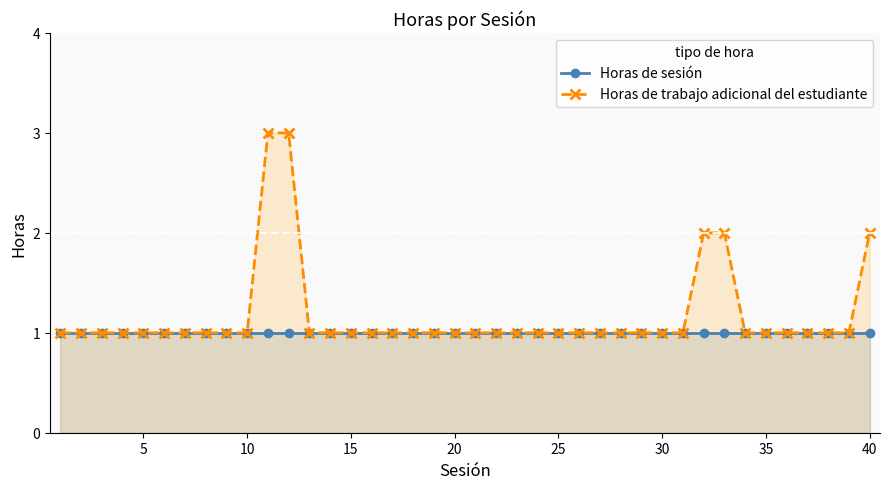

Reading left to right, transcribe all the data shown in this chart.

Horas de sesión: 1	1	1	1	1	1	1	1	1	1	1	1	1	1	1	1	1	1	1	1	1	1	1	1	1	1	1	1	1	1	1	1	1	1	1	1	1	1	1	1
Horas de trabajo adicional del estudiante: 1	1	1	1	1	1	1	1	1	1	3	3	1	1	1	1	1	1	1	1	1	1	1	1	1	1	1	1	1	1	1	2	2	1	1	1	1	1	1	2